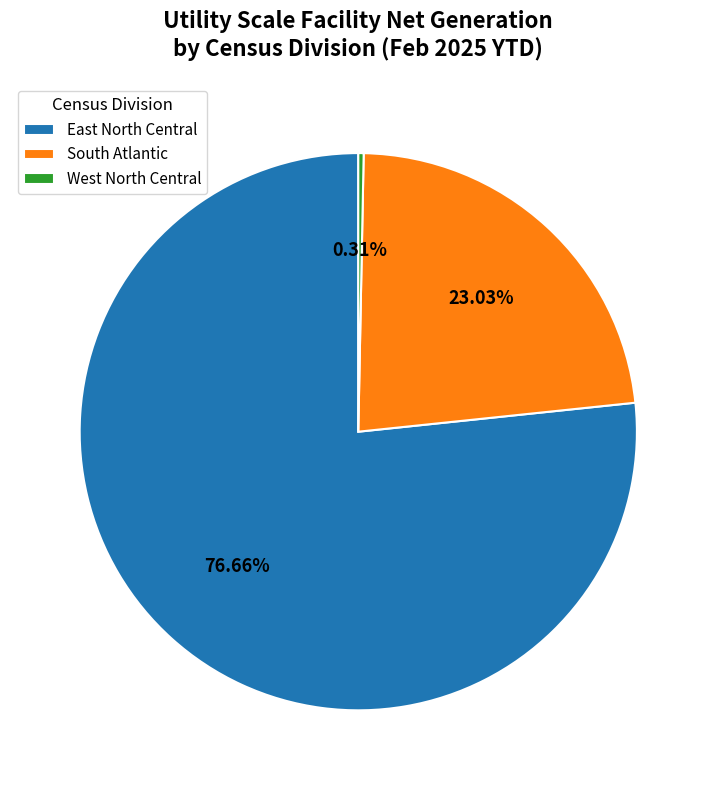

Which category has the biggest portion of the pie?

East North Central